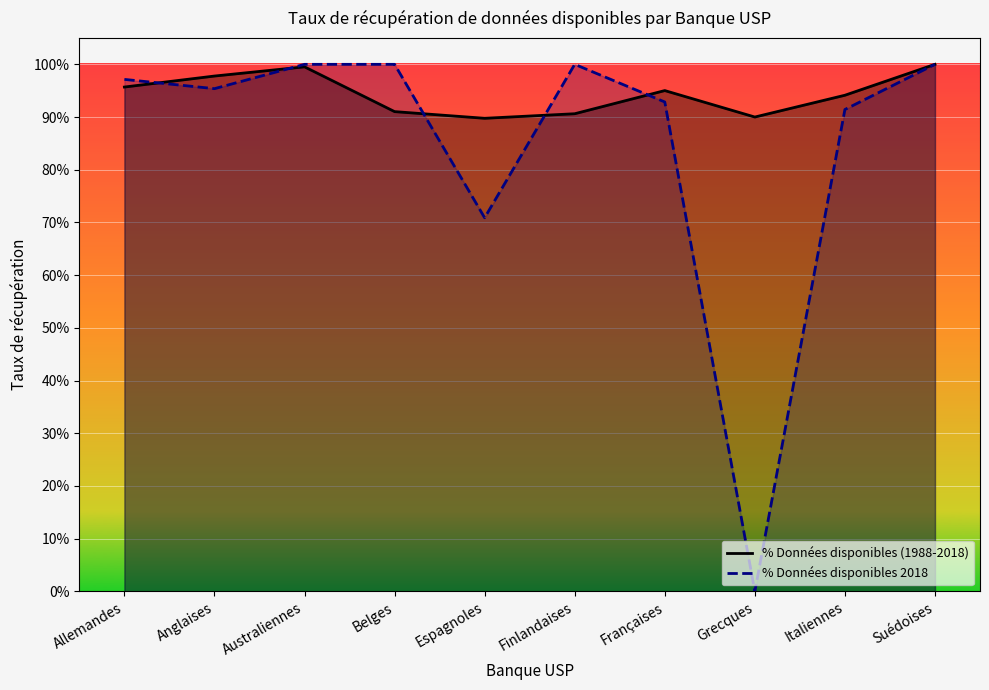

Does the chart display data point markers on the line(s)?

No